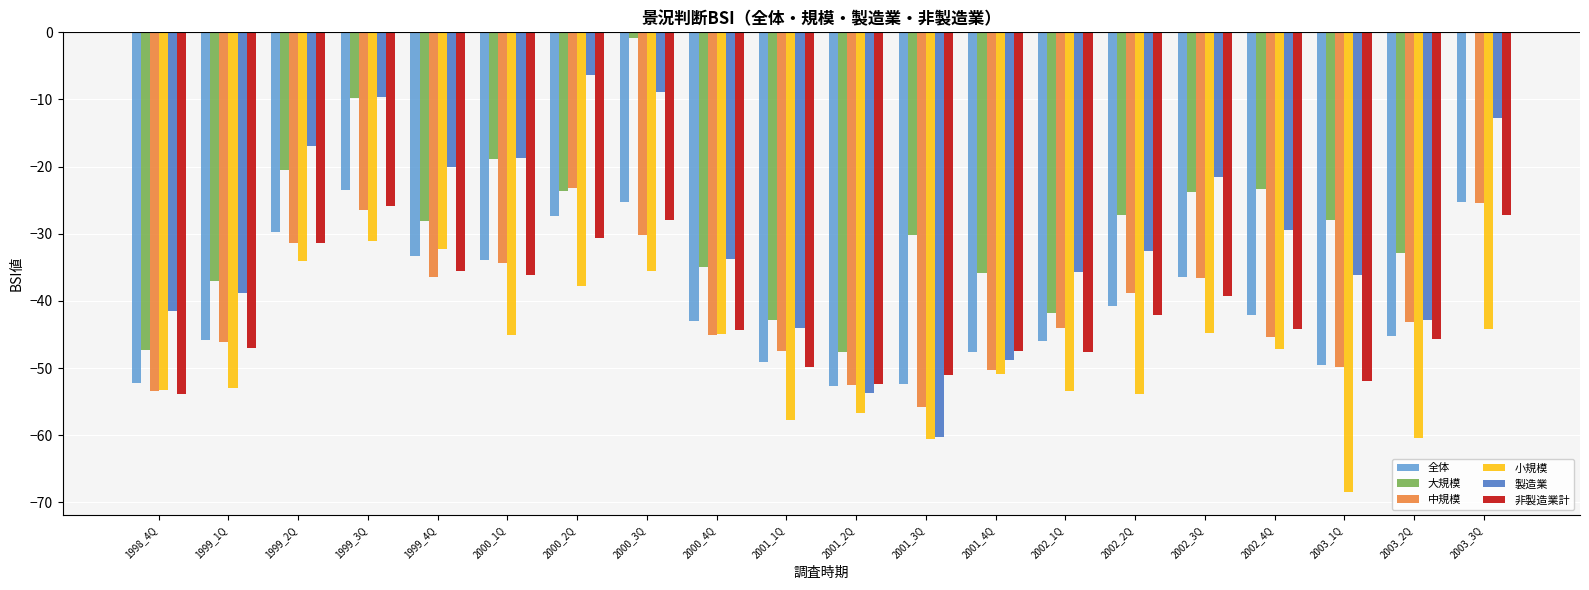

What is the sum of all 小規模 values?

-964.8